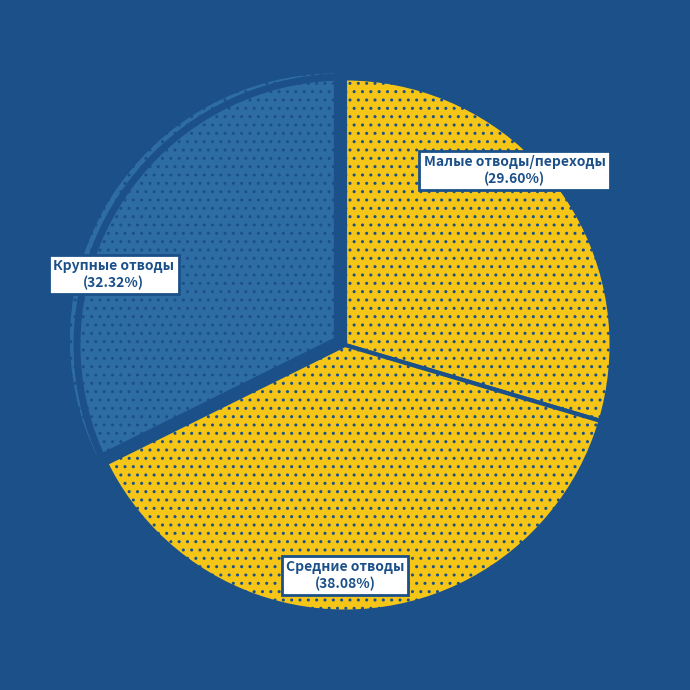

Approximately how many times larger is the value at Средние отводы compared to Крупные отводы?

1.2